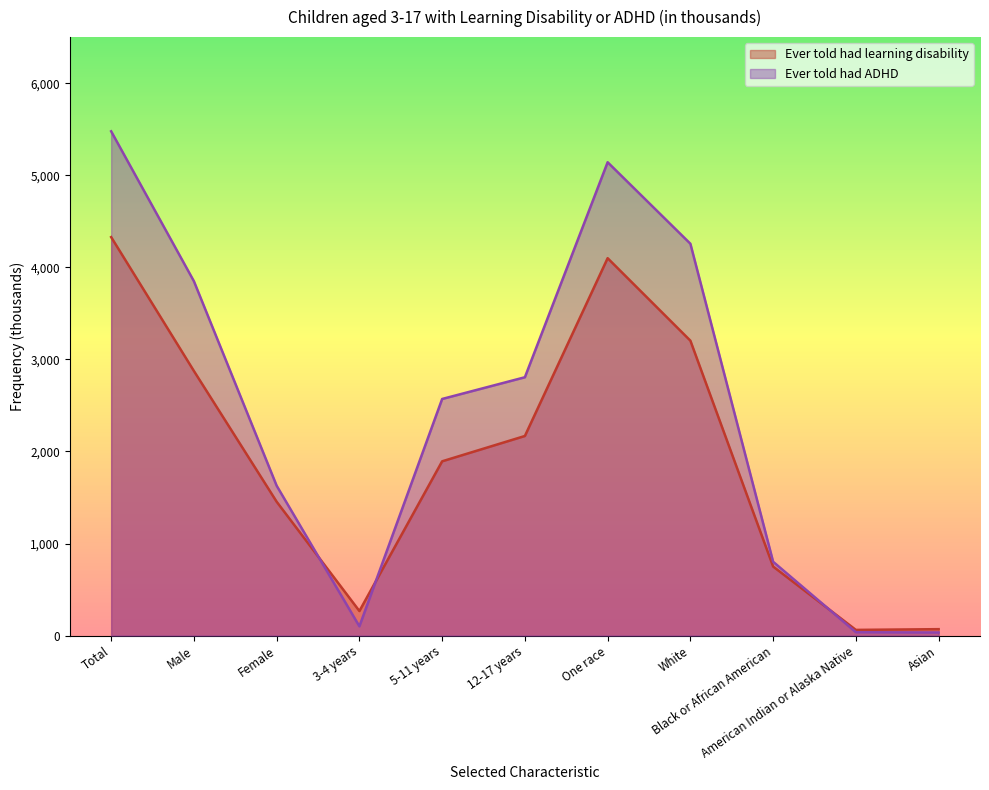

True or false: Ever told had ADHD has more than 2 interior local peaks.

False